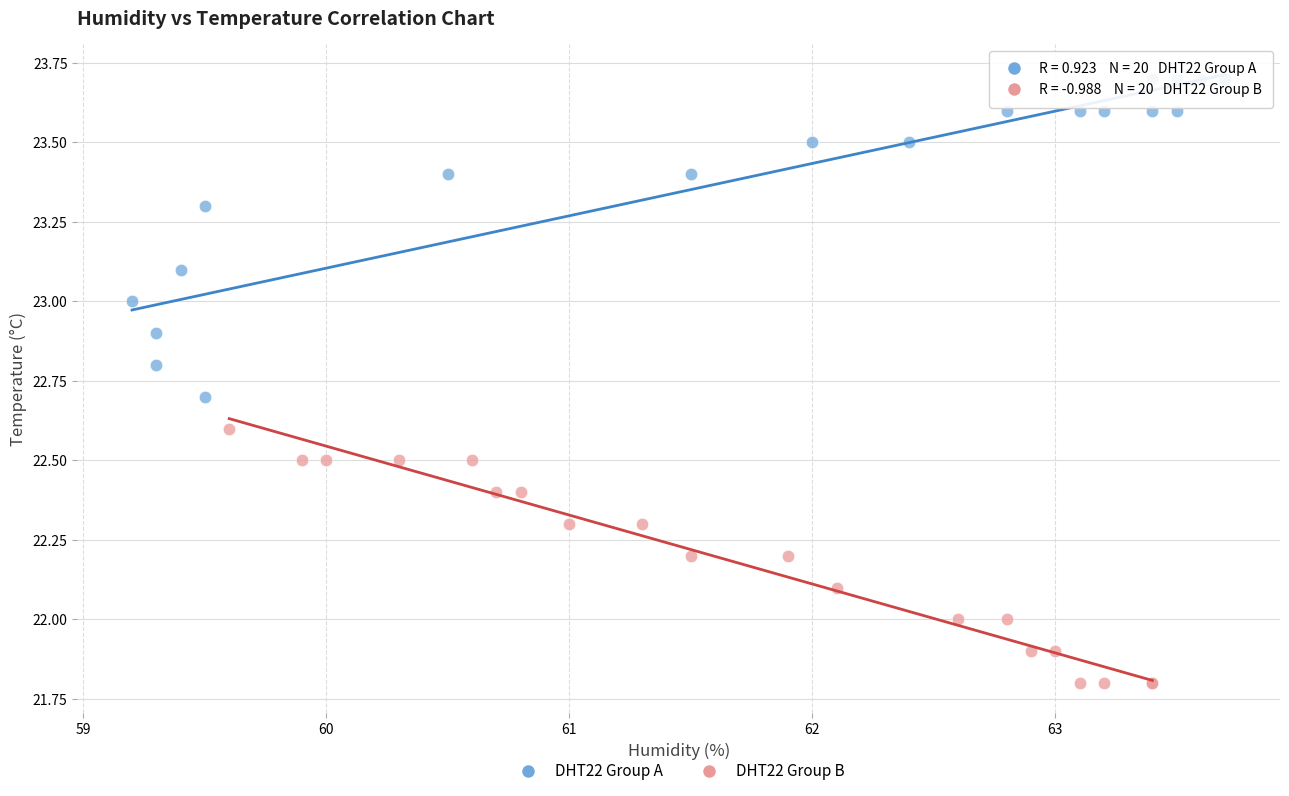

Which series contains the highest Y value?

DHT22 Group A